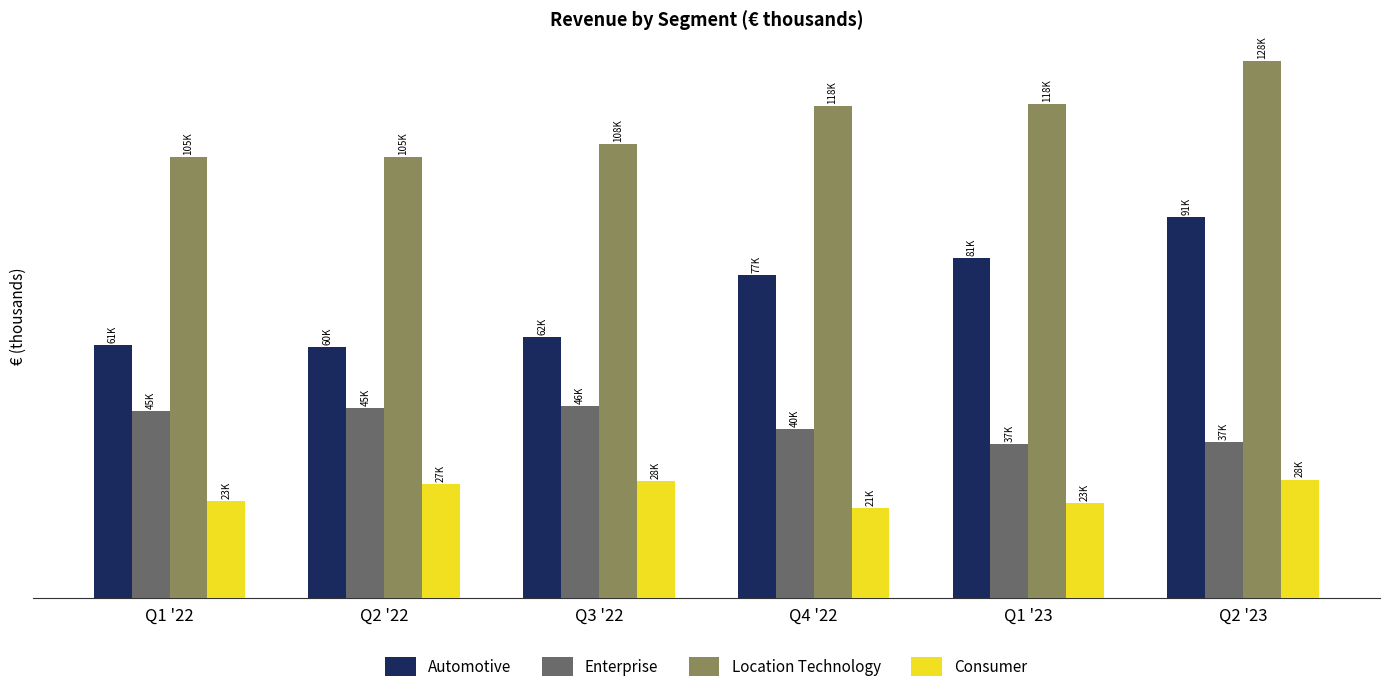

Are the bars grouped side by side (vs. stacked)?

Yes